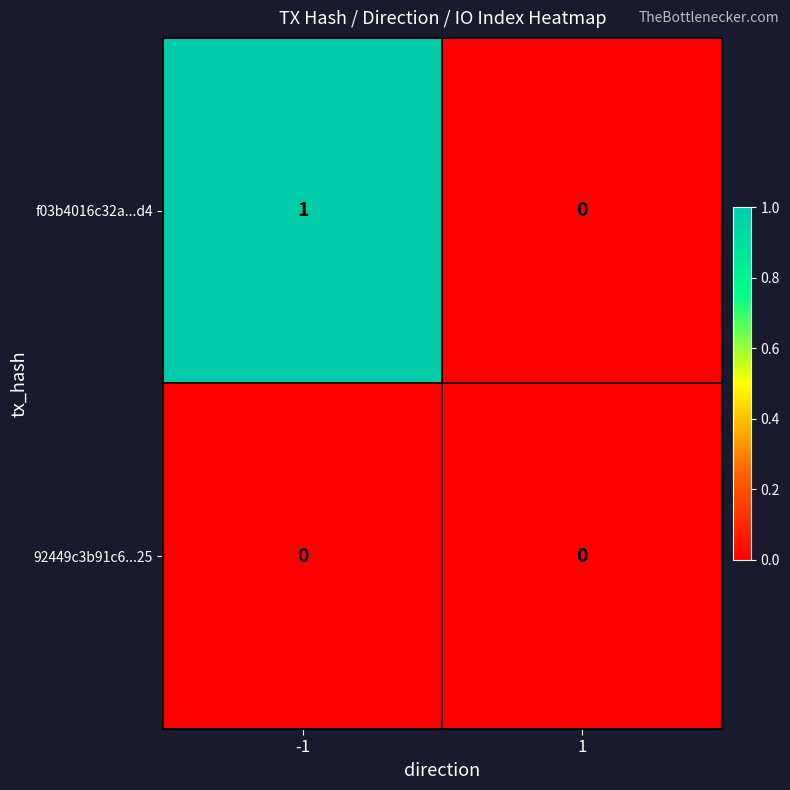

Which series has the largest total across all categories?

f03b4016c32a...d4